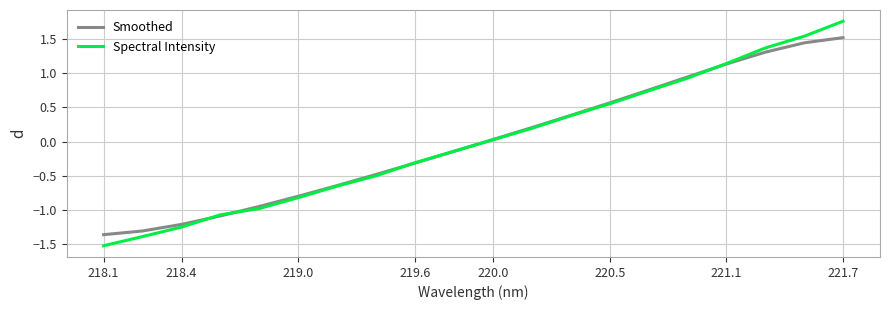

Which series has the widest spread of values?

Spectral Intensity